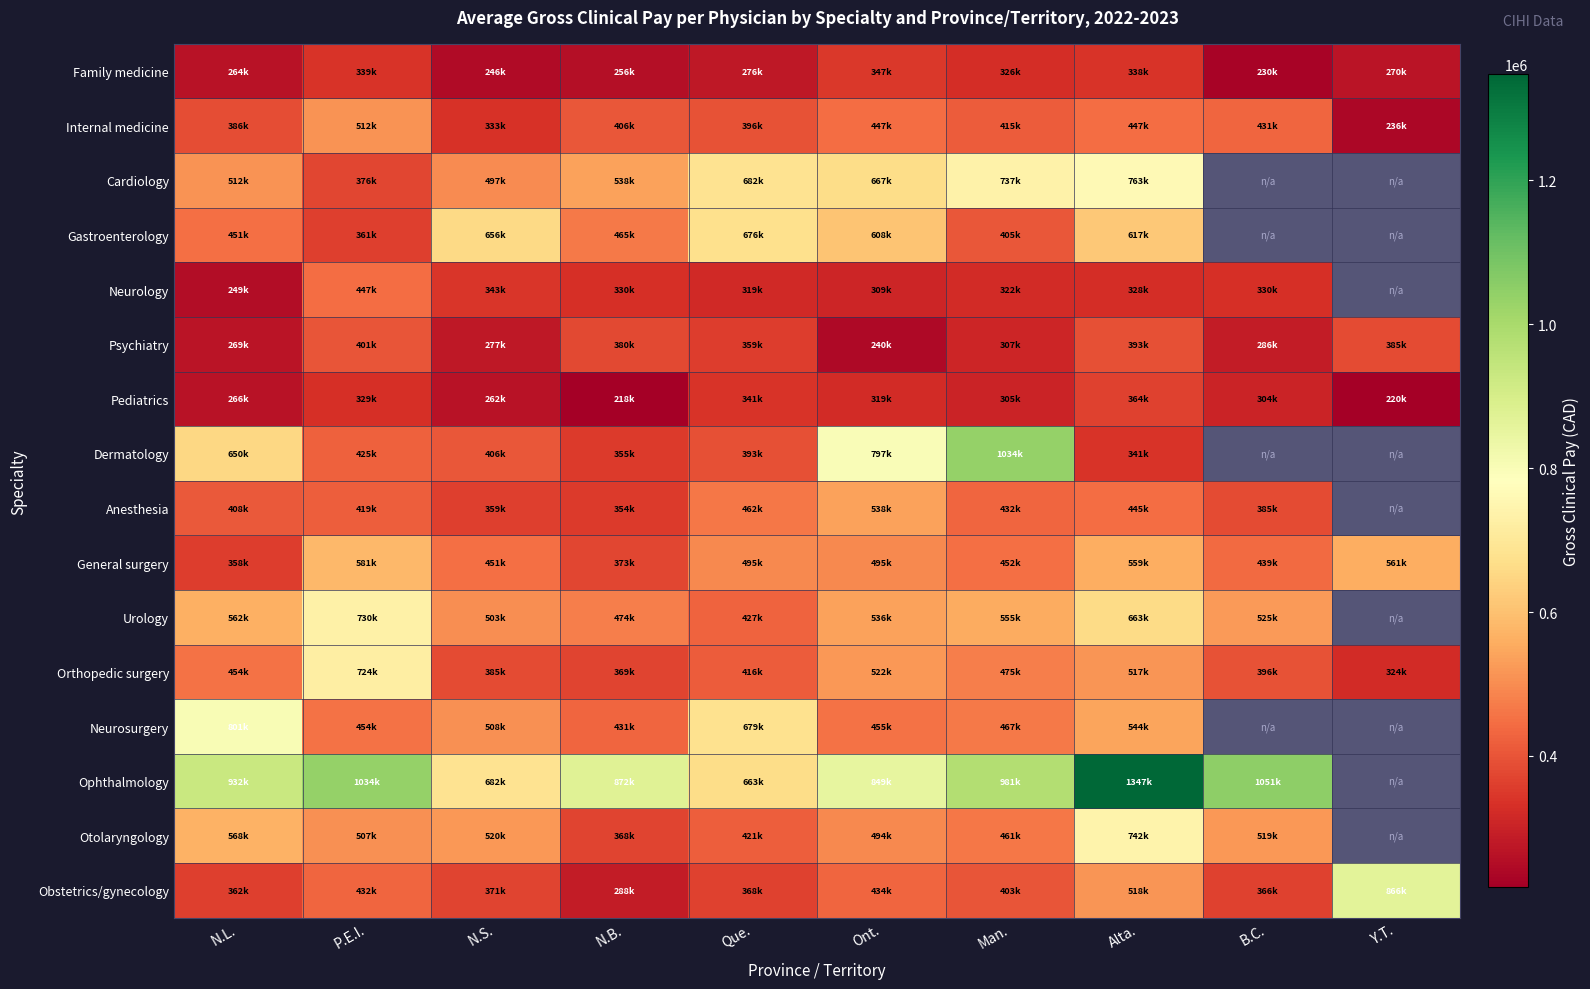

Rank the series at N.B. from highest to lowest value.

Ophthalmology, Cardiology, Urology, Gastroenterology, Neurosurgery, Internal medicine, Psychiatry, General surgery, Orthopedic surgery, Otolaryngology, Dermatology, Anesthesia, Neurology, Obstetrics/gynecology, Family medicine, Pediatrics